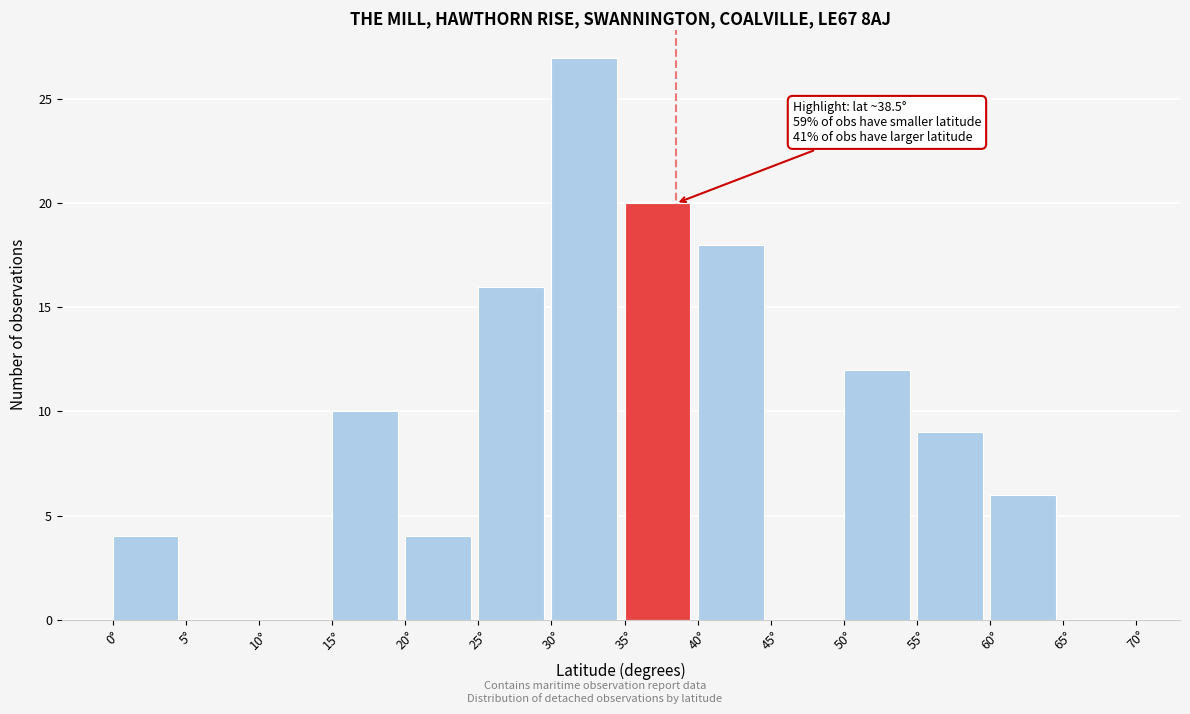

Which range on the x-axis has the tallest bar?

30 to 35